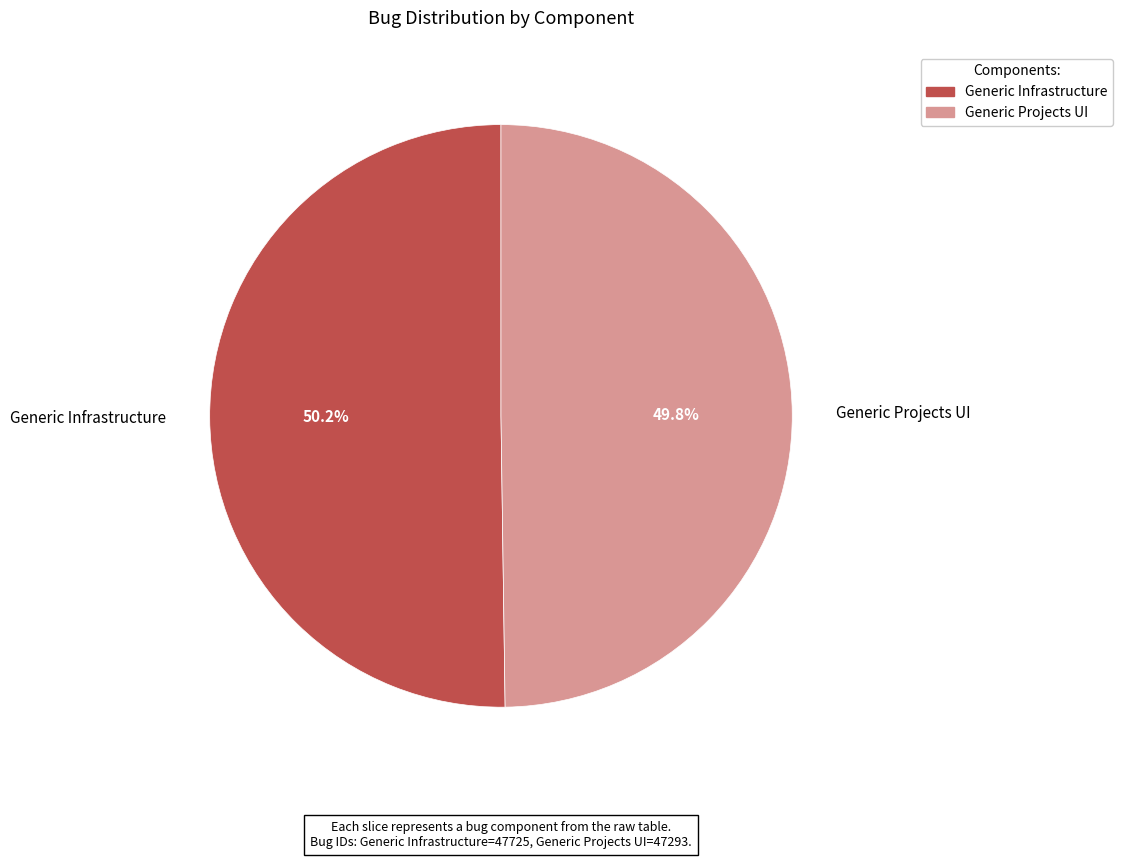

What is the ratio of the value at Generic Infrastructure to the value at Generic Projects UI?

1.0